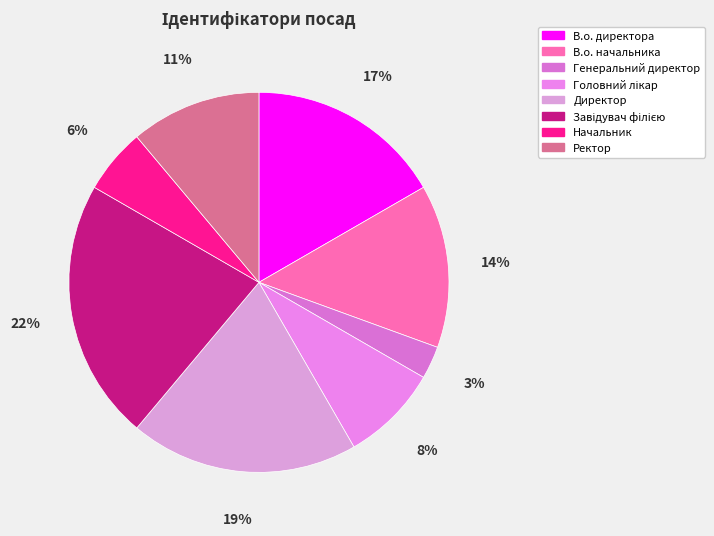

What is the ratio of the value at В.о. начальника to the value at Ректор?

1.2